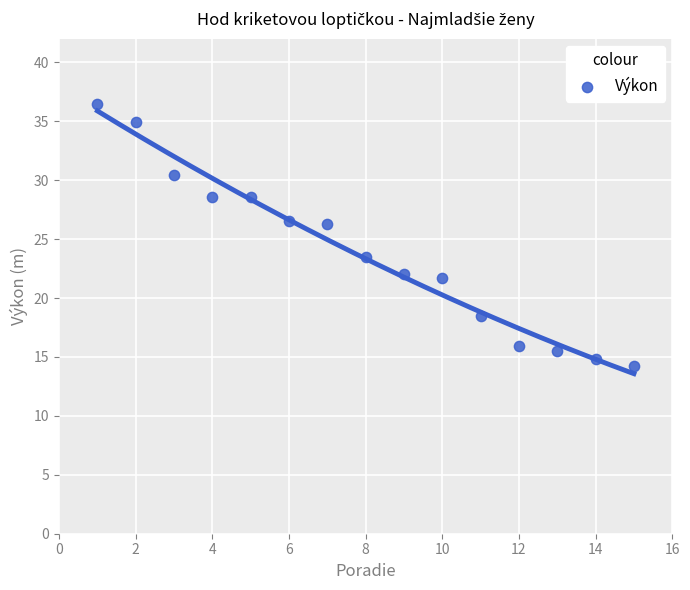

What is the range of Y values (max minus min)?

22.2